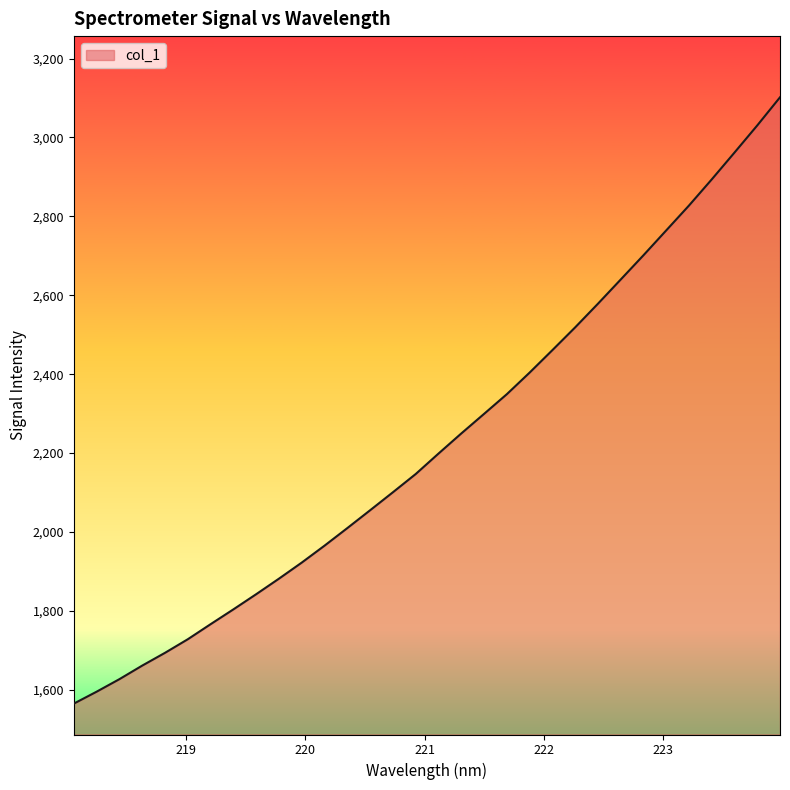

What is the maximum value shown in the chart?

3101.9